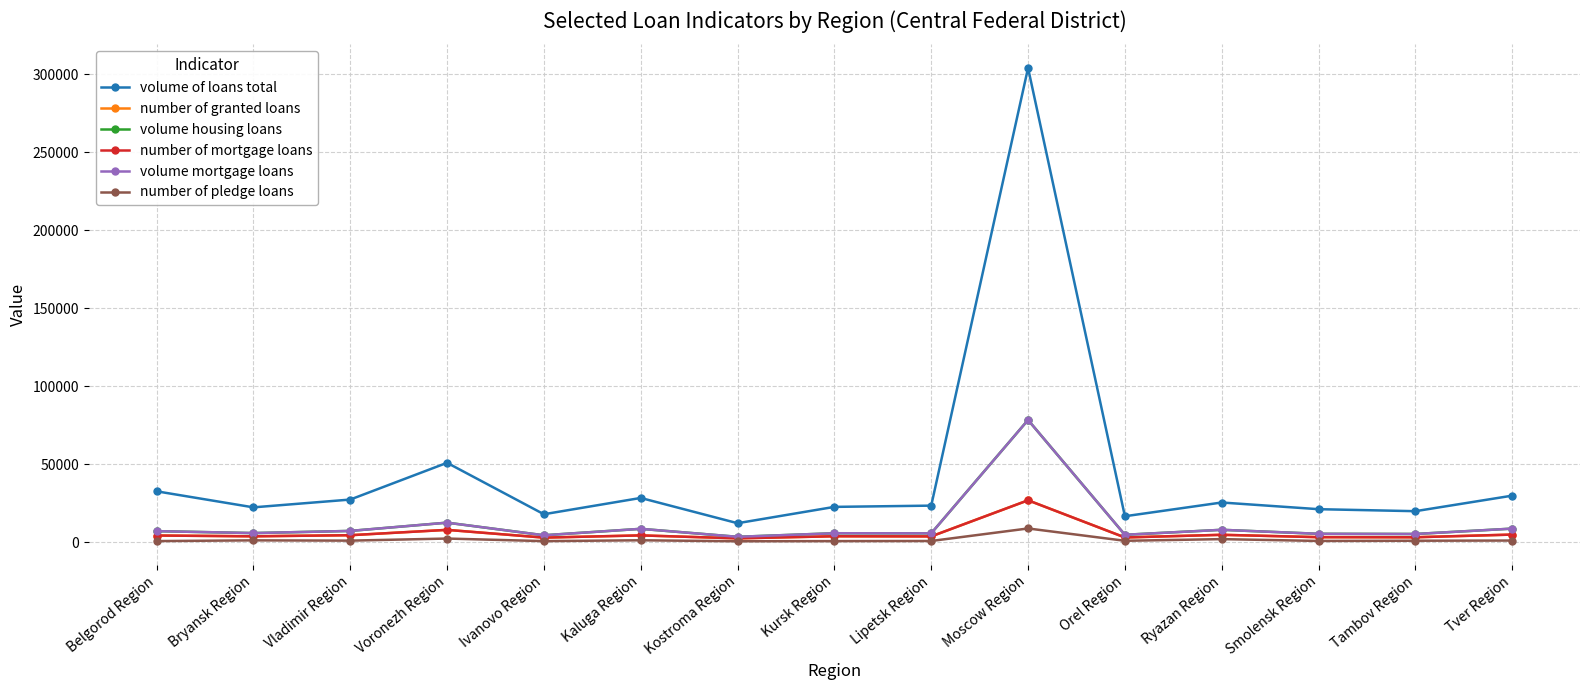

Where is the first local maximum for volume of loans total?

Voronezh Region